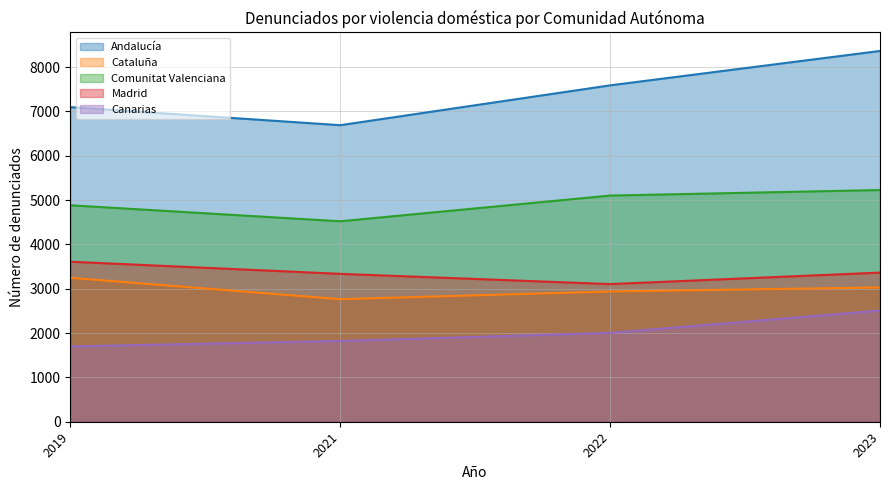

Which has a higher value, 2022 or 2023?

2023